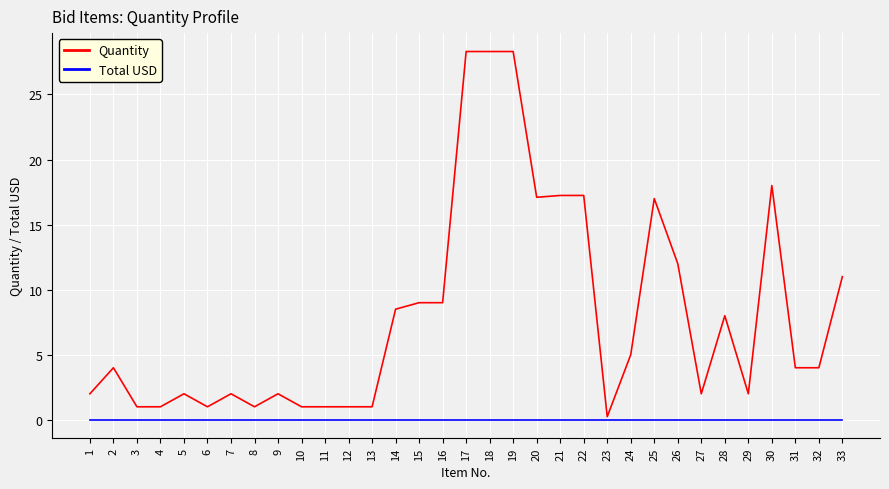

Which series has the largest total across all categories?

Quantity